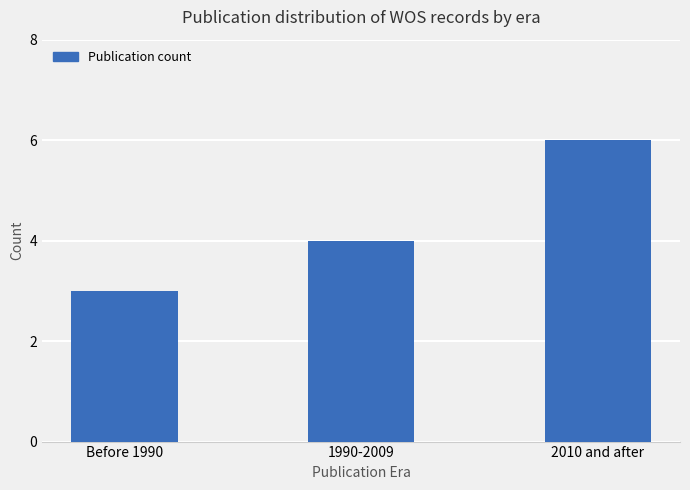

The chart shows a value of 4 at 1990-2009. True or false?

True